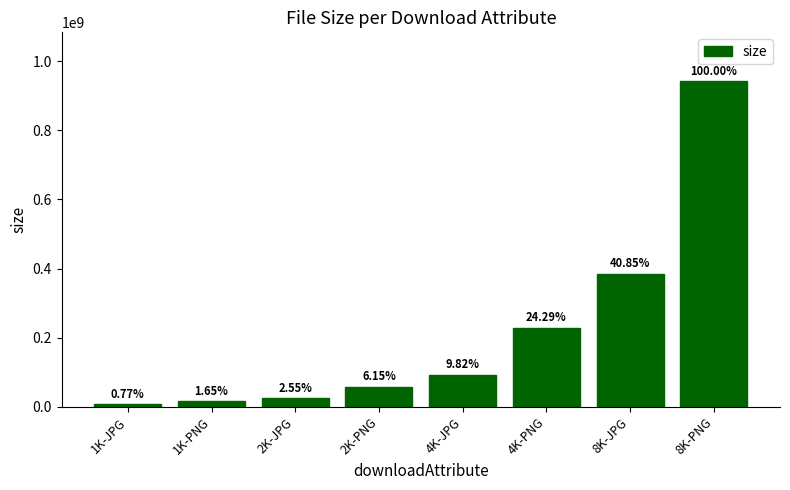

What is the sum of the values at 1K-JPG and 2K-PNG?

65163016